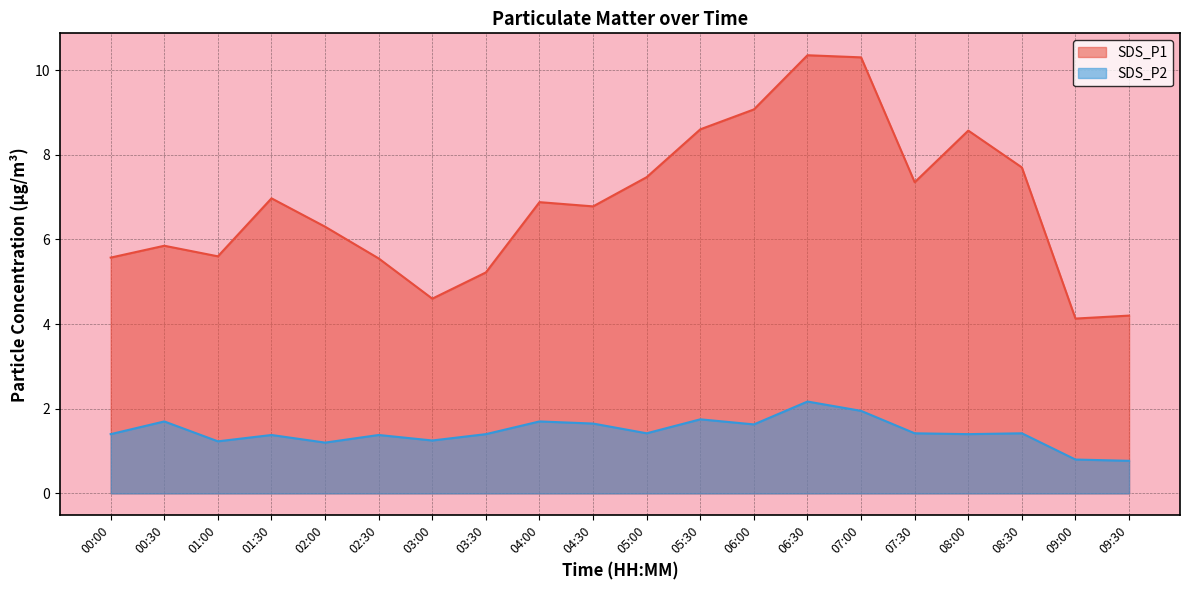

Reading left to right, list all the values displayed in this chart.

SDS_P1: 5.6	5.8	5.6	7.0	6.3	5.5	4.6	5.2	6.9	6.8	7.5	8.6	9.1	10.3	10.3	7.3	8.6	7.7	4.1	4.2
SDS_P2: 1.4	1.7	1.2	1.4	1.2	1.4	1.2	1.4	1.7	1.6	1.4	1.8	1.6	2.2	1.9	1.4	1.4	1.4	0.8	0.8